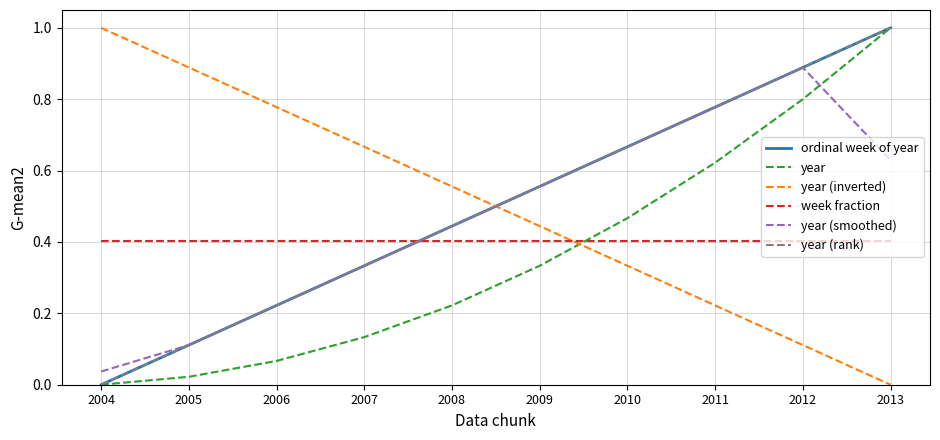

True or false: year and year (rank) intersect in this chart.

False